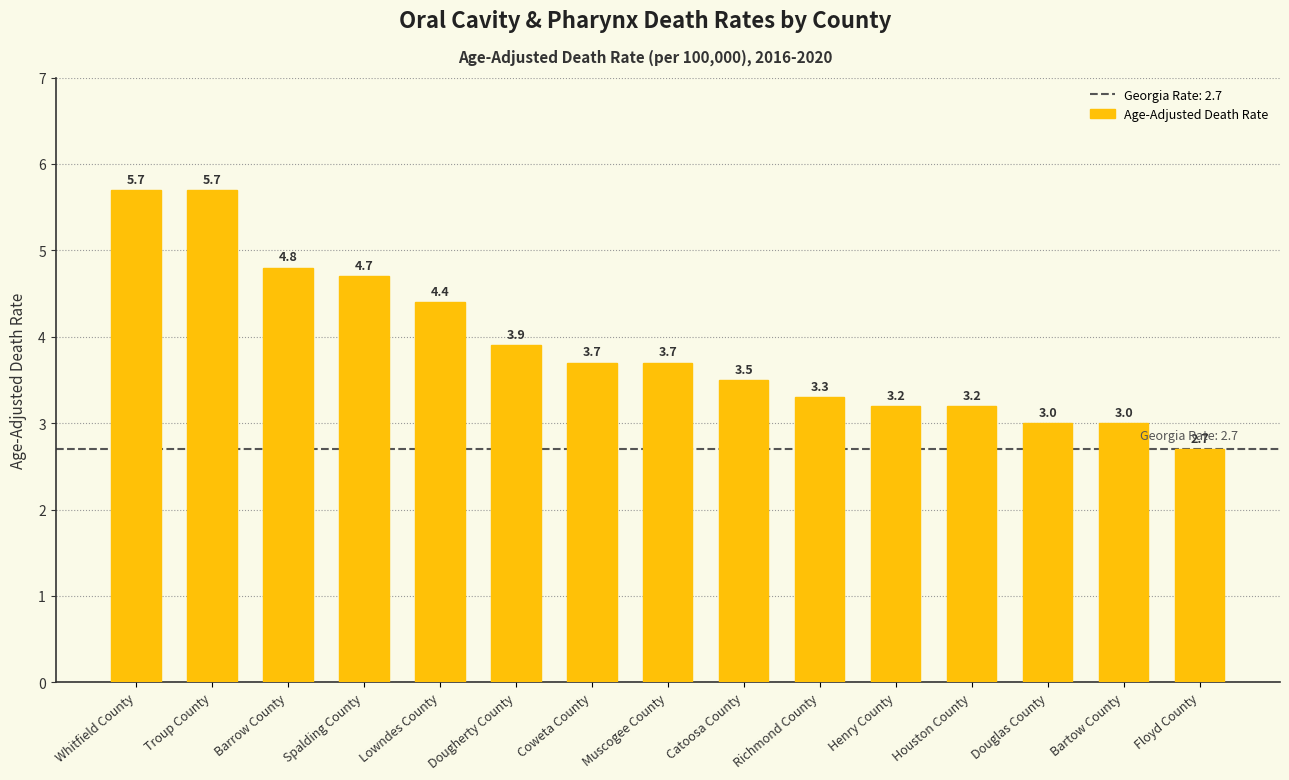

What is the label of the 1st bar from the left?

Whitfield County